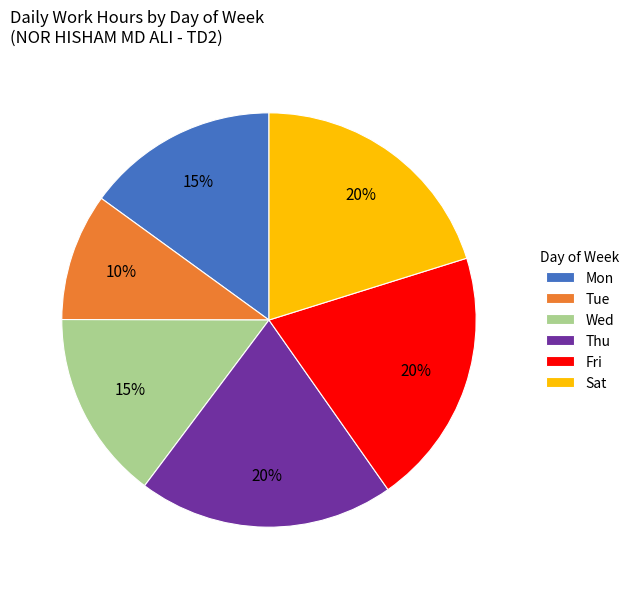

Is the sum of Sat and Tue greater than half?

No